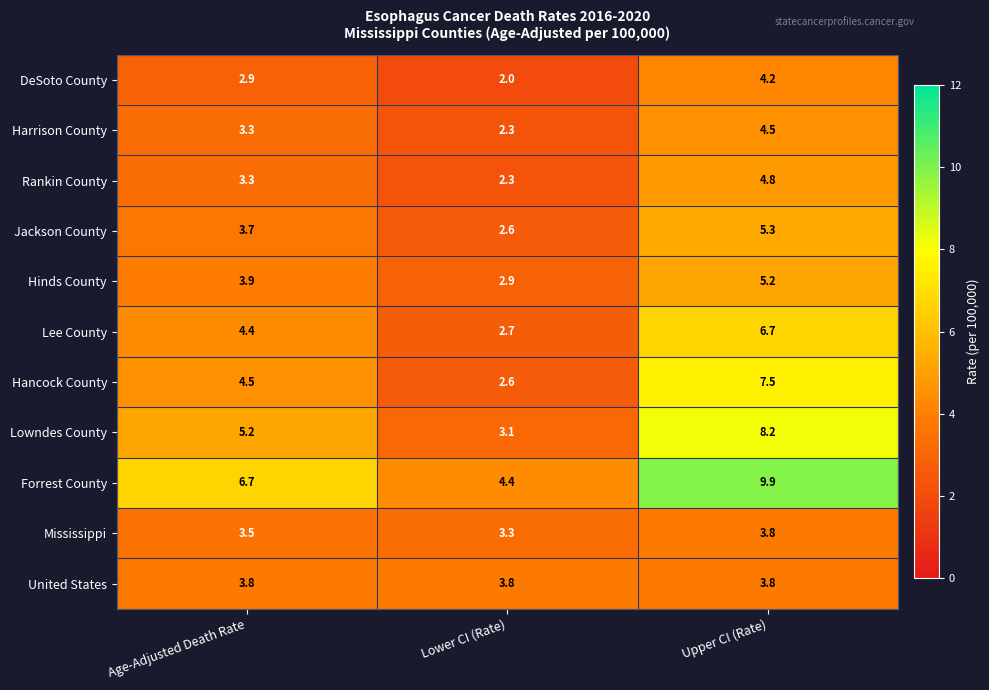

Which label corresponds to the smallest value in the chart?

Lower CI (Rate)